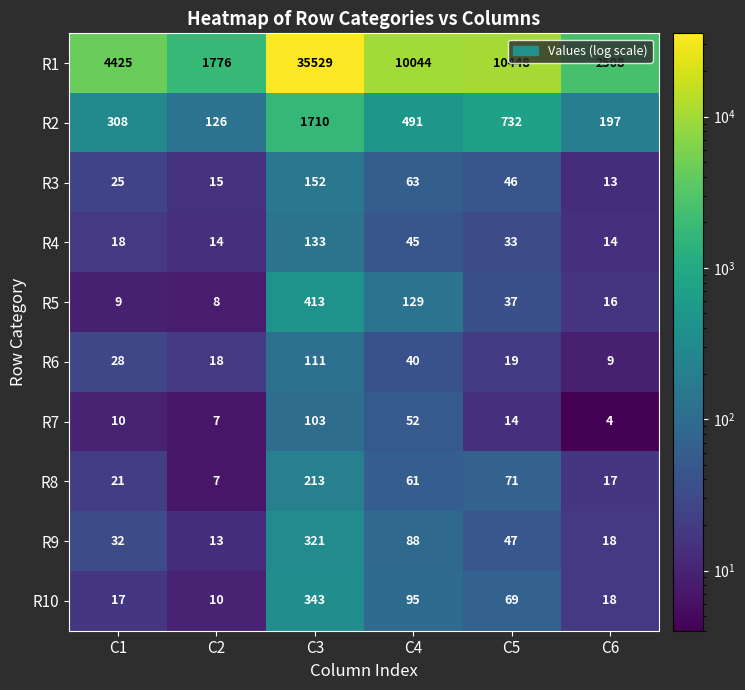

Is the value of R2 at C6 greater than the value of R7 at C3?

Yes